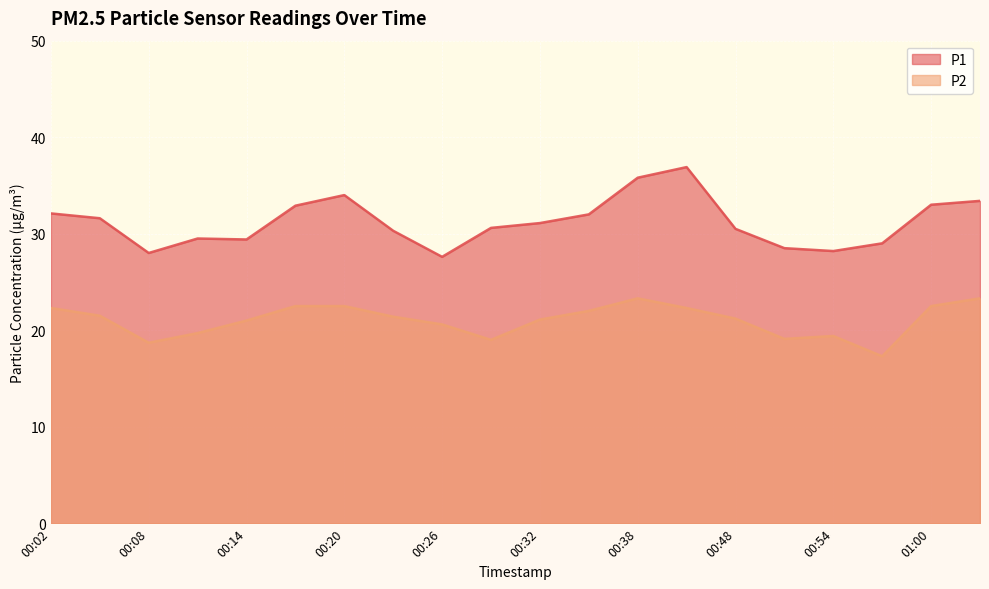

List the series in order of their overall mean, highest first.

P1, P2